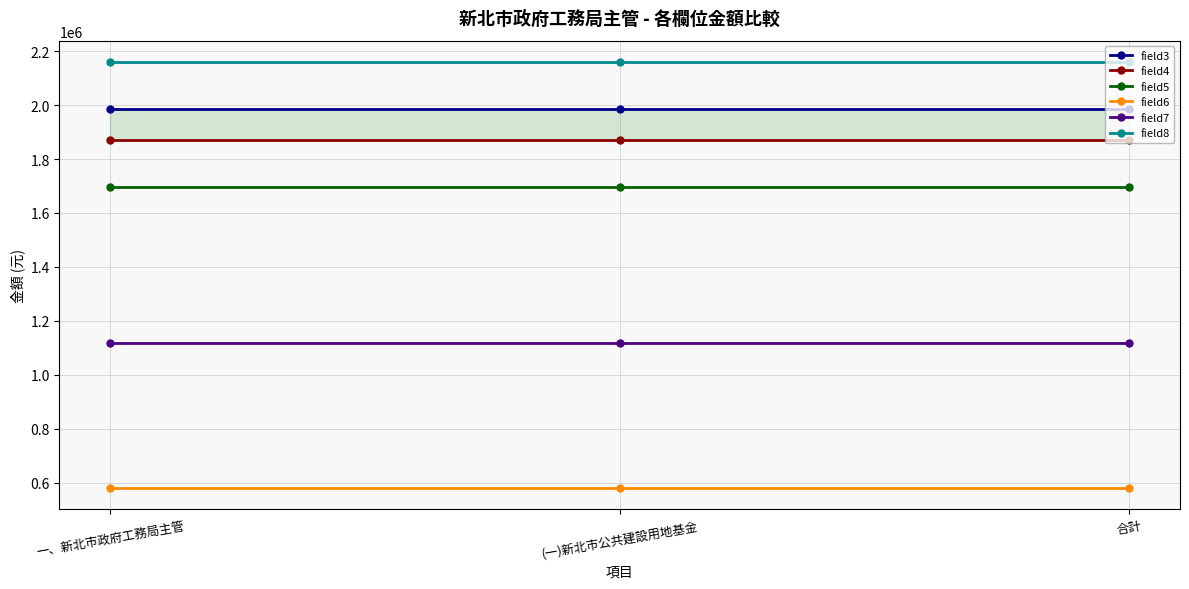

What position from the right is 合計?

1